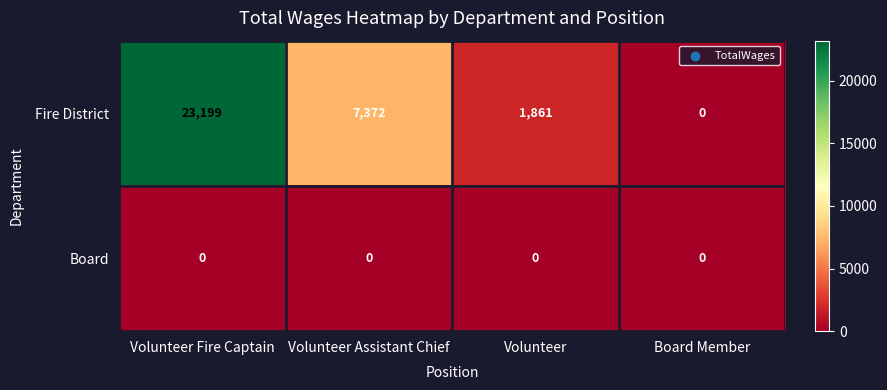

Is it true that Fire District equals 12206 at Volunteer Assistant Chief?

False